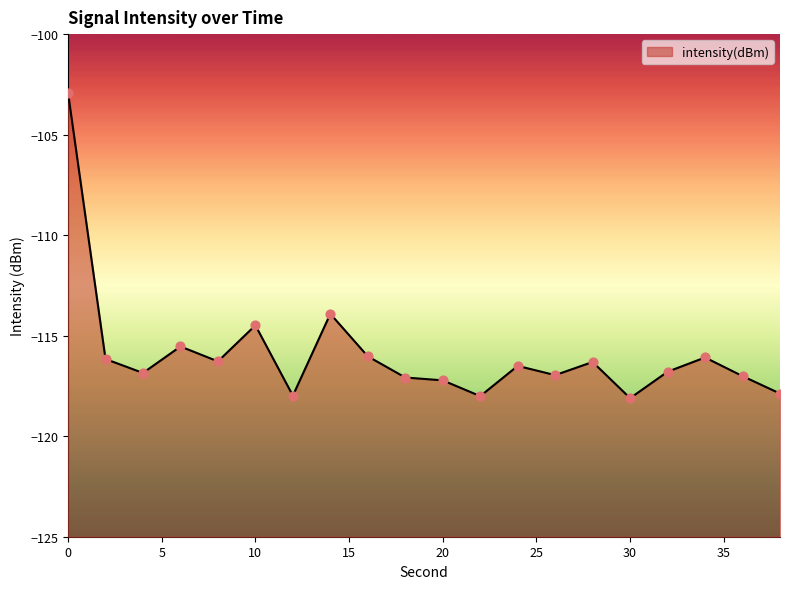

What is the change in value from 26 to 28?

+0.7